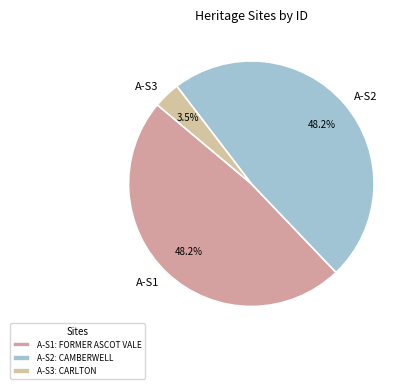

To the nearest percent, what is the difference between the largest and smallest slice percentages?

45%